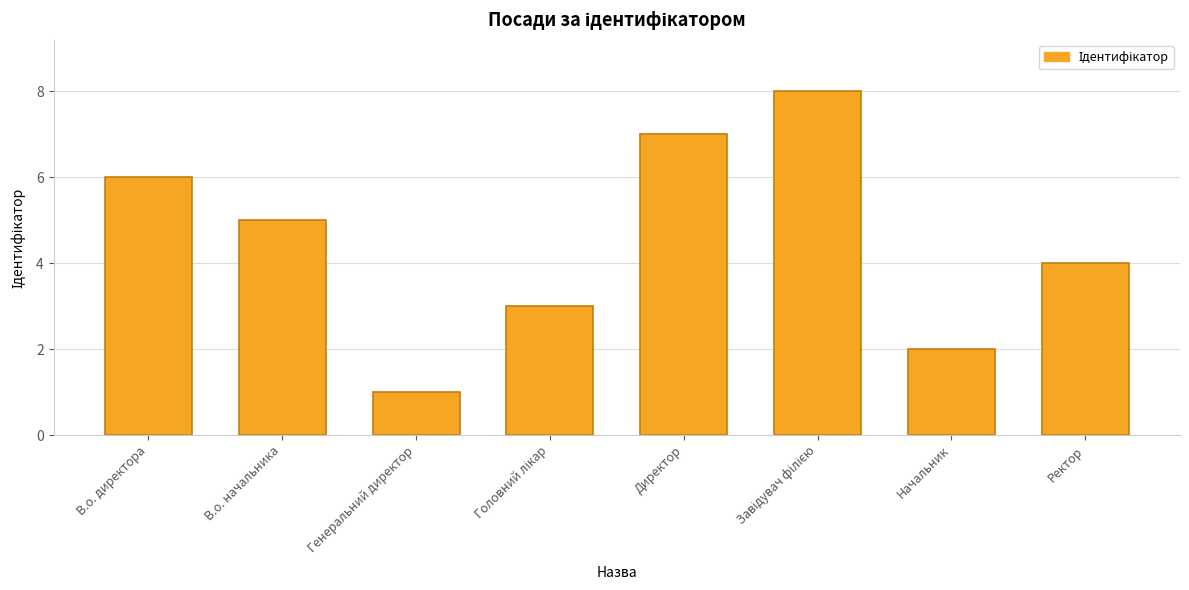

True or false: the data shows 6 at В.о. директора.

True